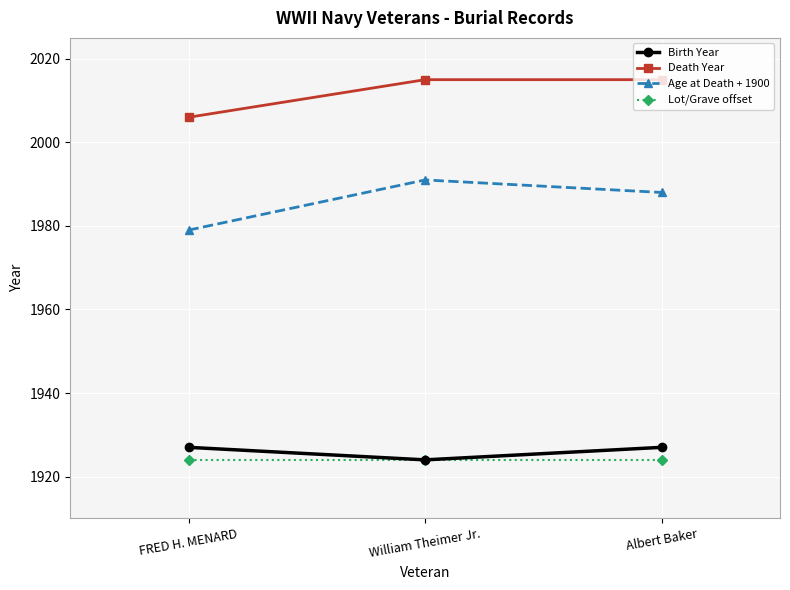

Which category has the highest value in the Age at Death + 1900 series?

William Theimer Jr.